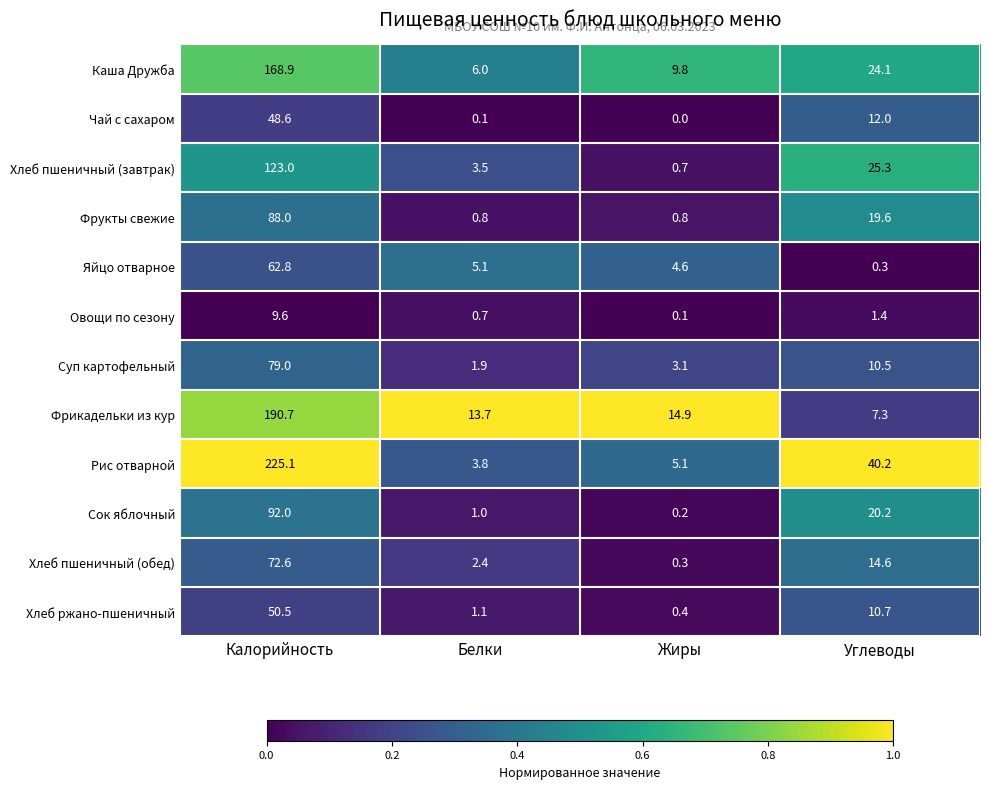

What is the sum of all Суп картофельный values?

94.5